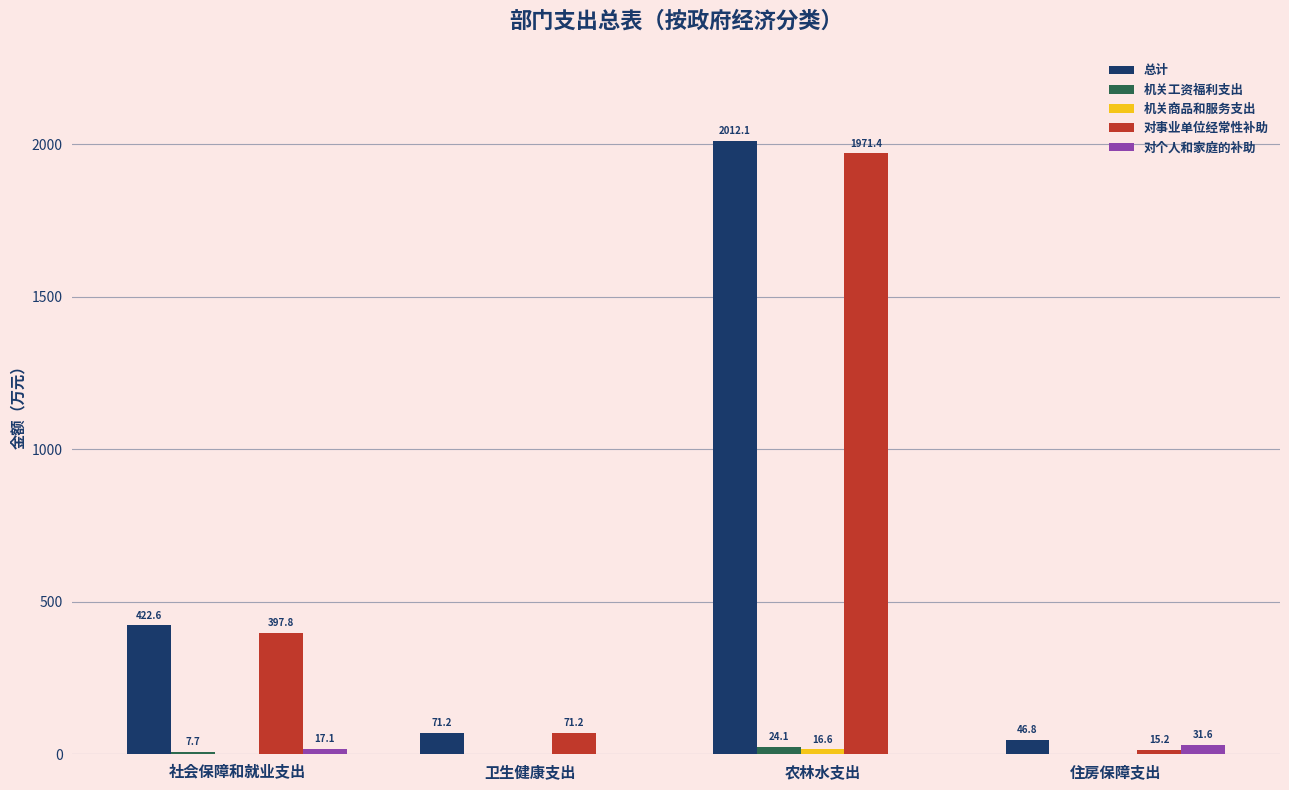

Which series has the largest total across all categories?

总计